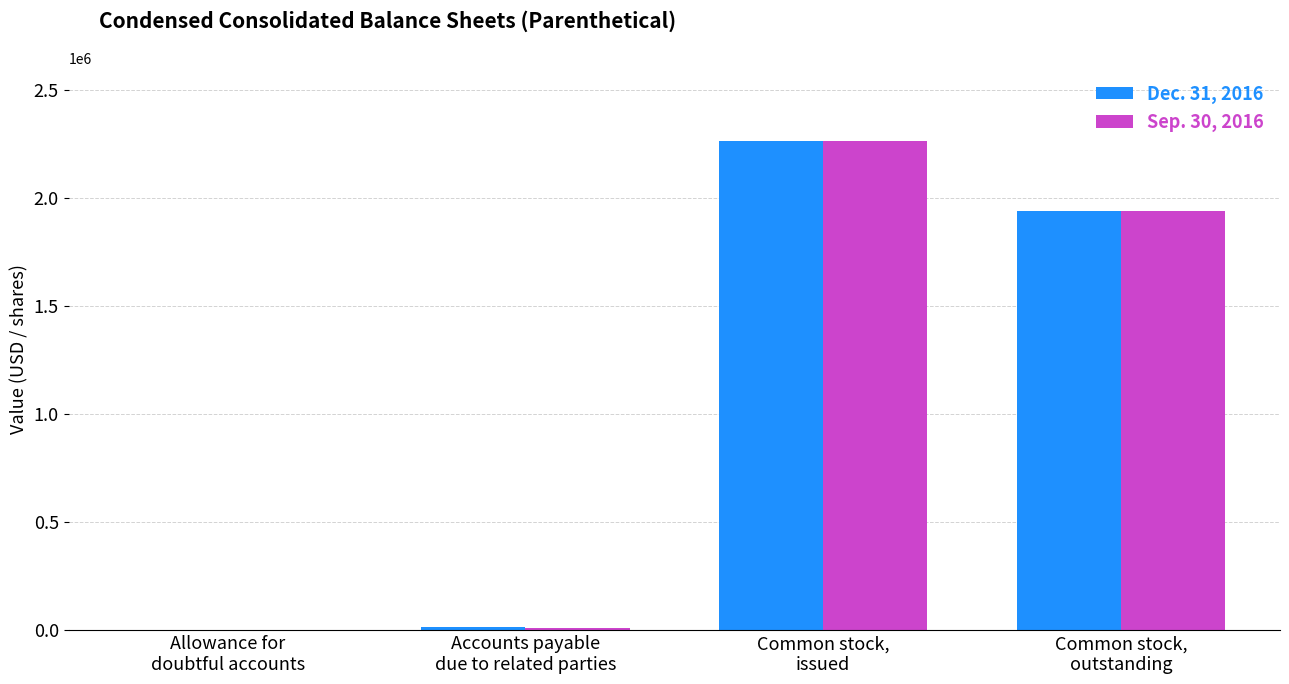

How many categories are shown in the chart?

4